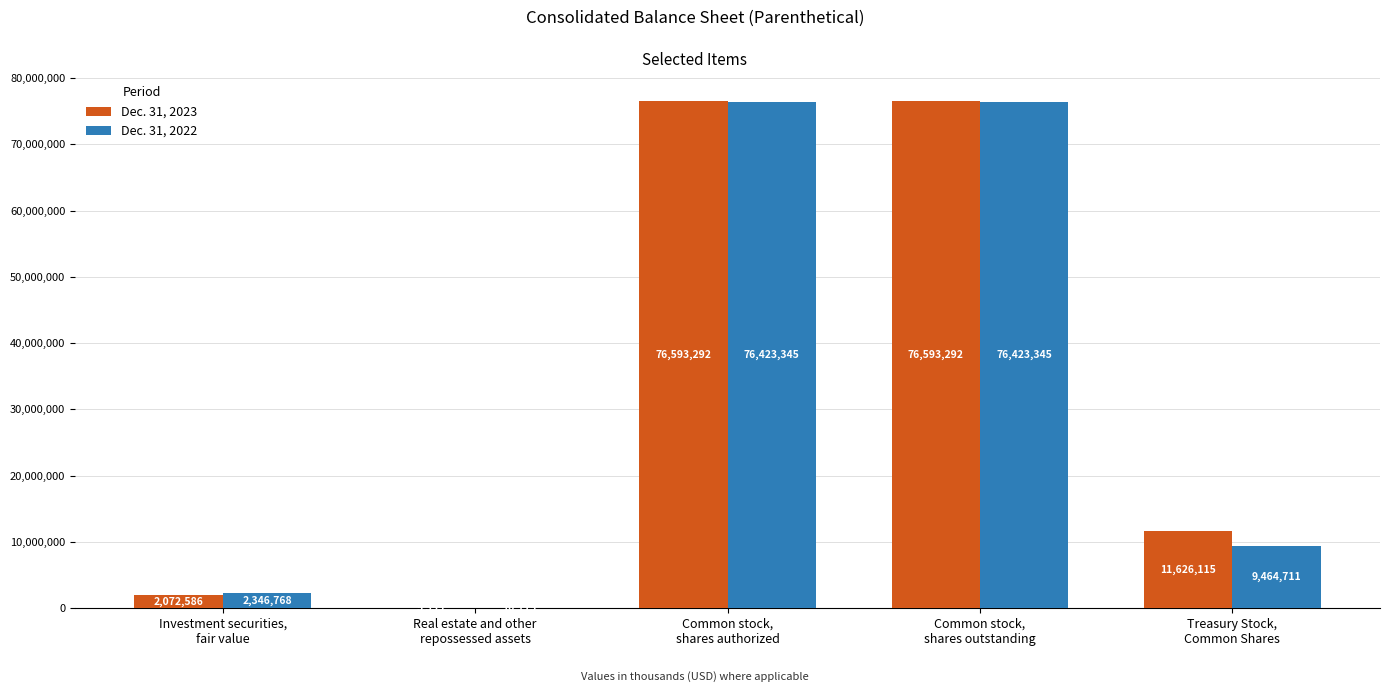

What is the sum of the Dec. 31, 2023 values at Real estate and other
repossessed assets and Investment securities,
fair value?

2077941